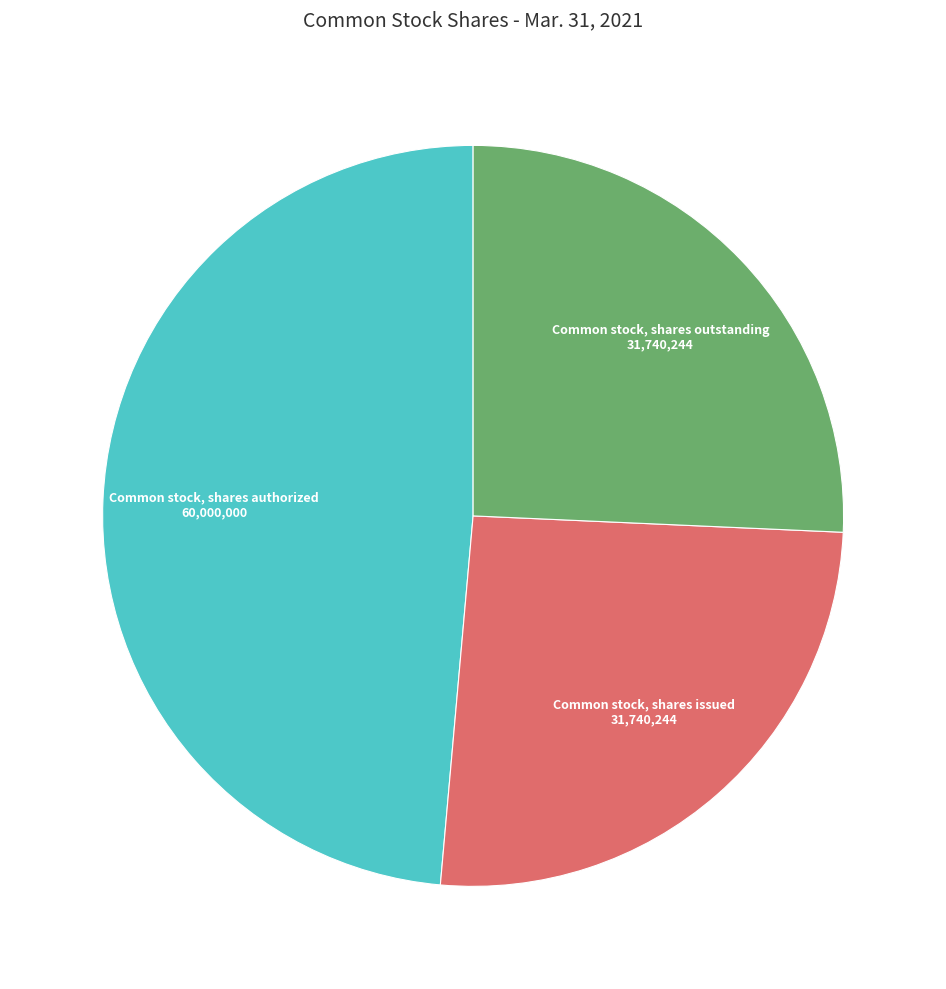

Does Common stock, shares issued account for over 50% of the chart?

No